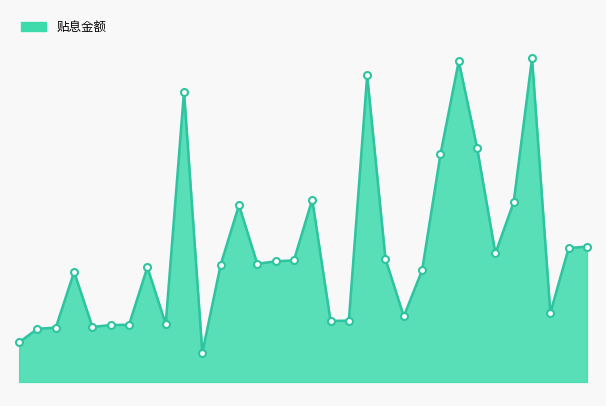

Does the chart display data point markers on the line(s)?

No